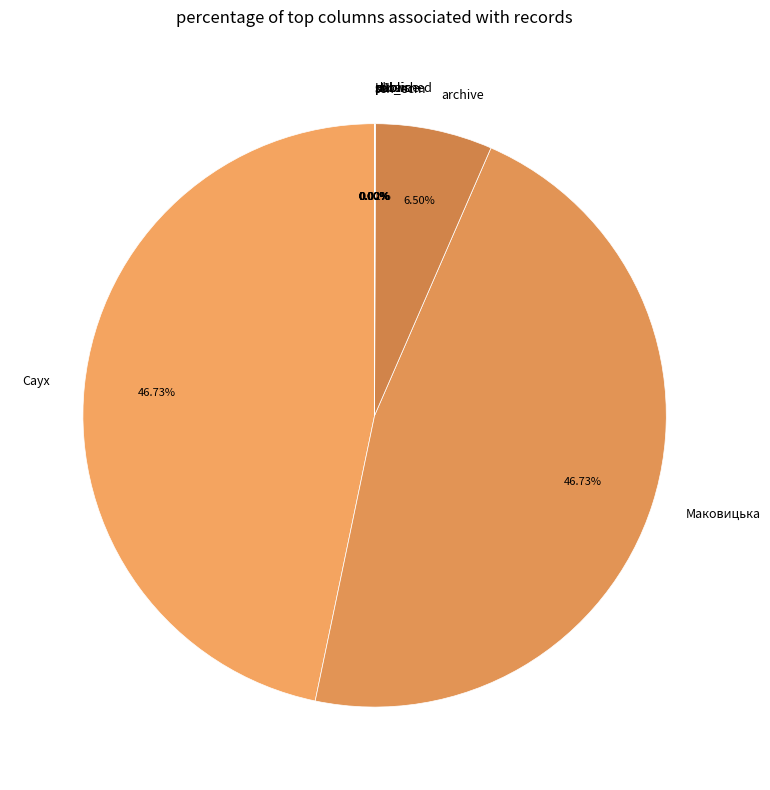

Is there a majority slice in this chart?

No